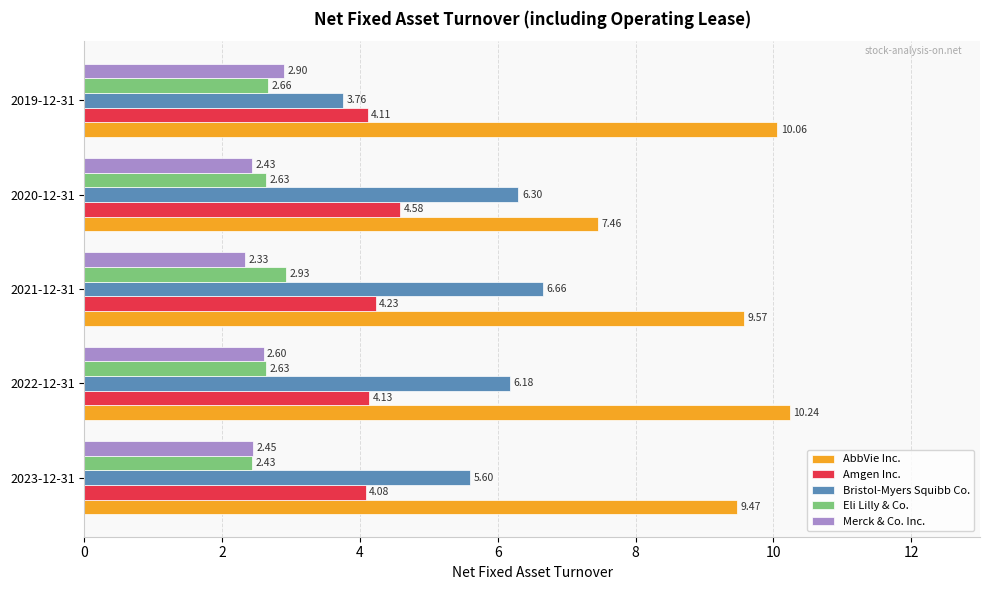

At 2022-12-31, list the series in order from smallest to largest.

Merck & Co. Inc., Eli Lilly & Co., Amgen Inc., Bristol-Myers Squibb Co., AbbVie Inc.